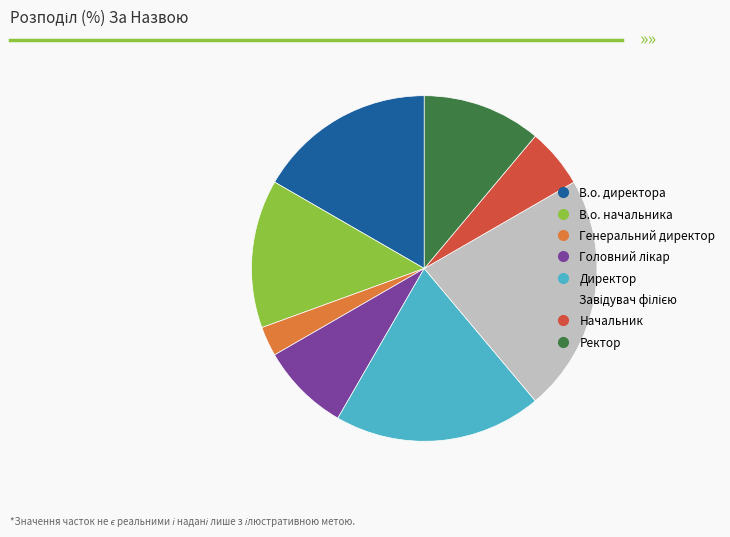

Is it true that Генеральний директор is 3% of the pie?

True